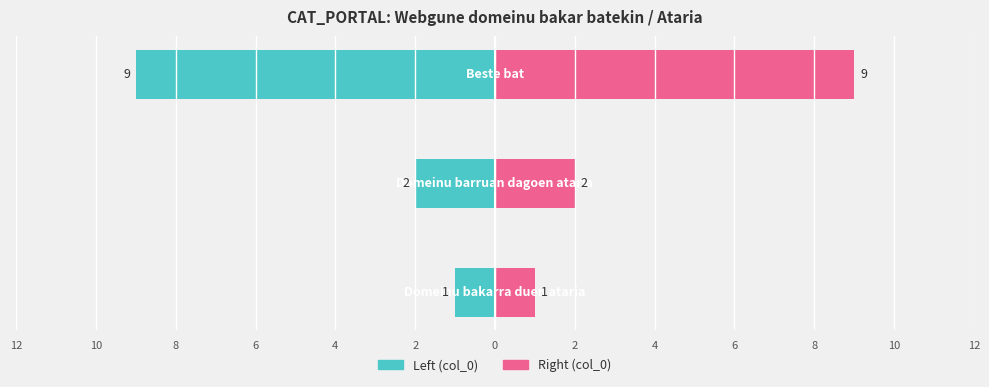

What is the difference between the highest and lowest values at 8?

18